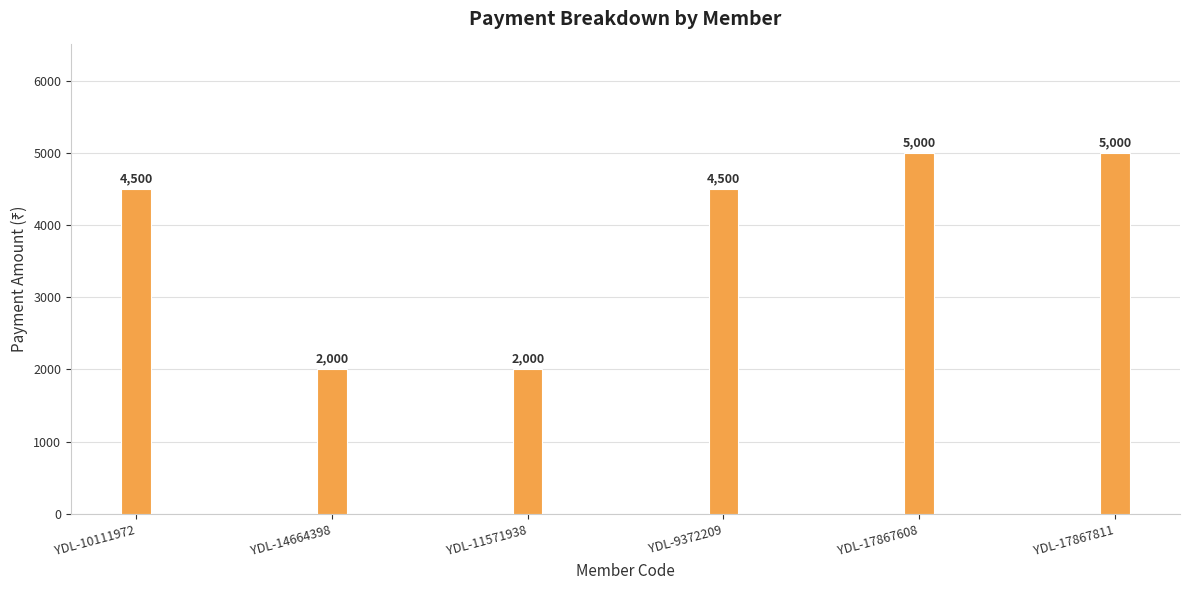

Reading left to right, list all the values displayed in this chart.

YDL-10111972=4500	YDL-14664398=2000	YDL-11571938=2000	YDL-9372209=4500	YDL-17867608=5000	YDL-17867811=5000